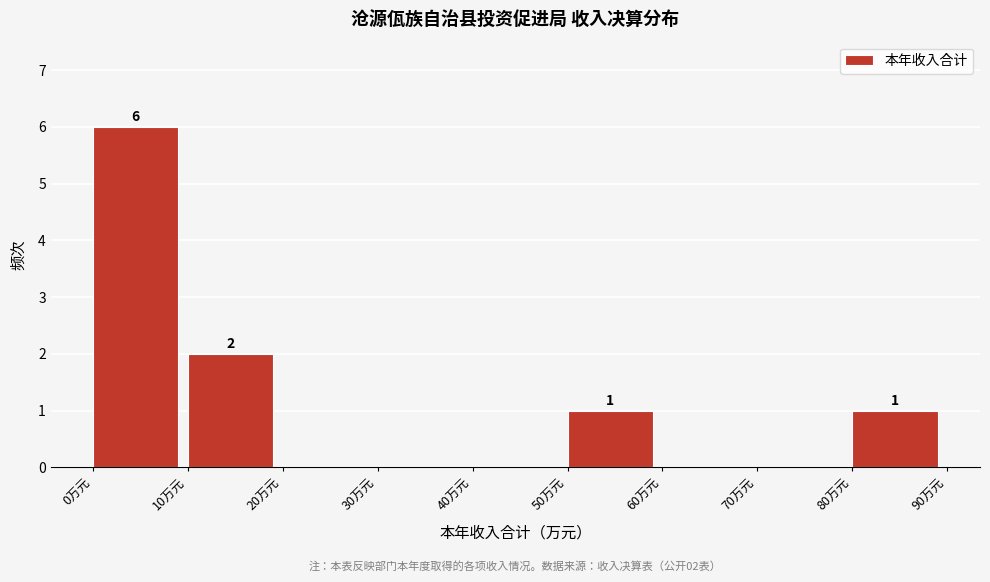

Over which range of the x-axis is the bar tallest?

0 to 10